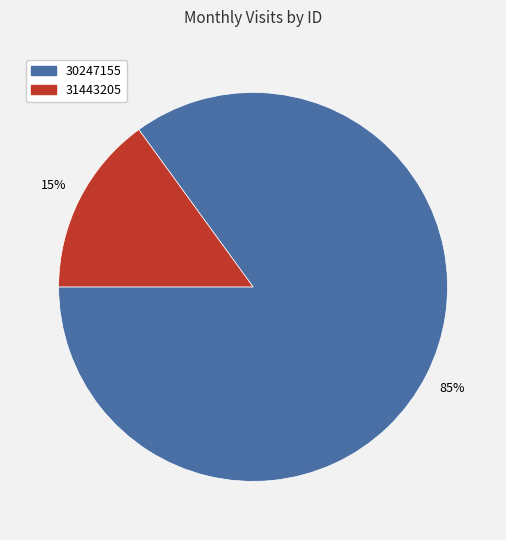

Between 31443205 and 30247155, which is larger?

30247155